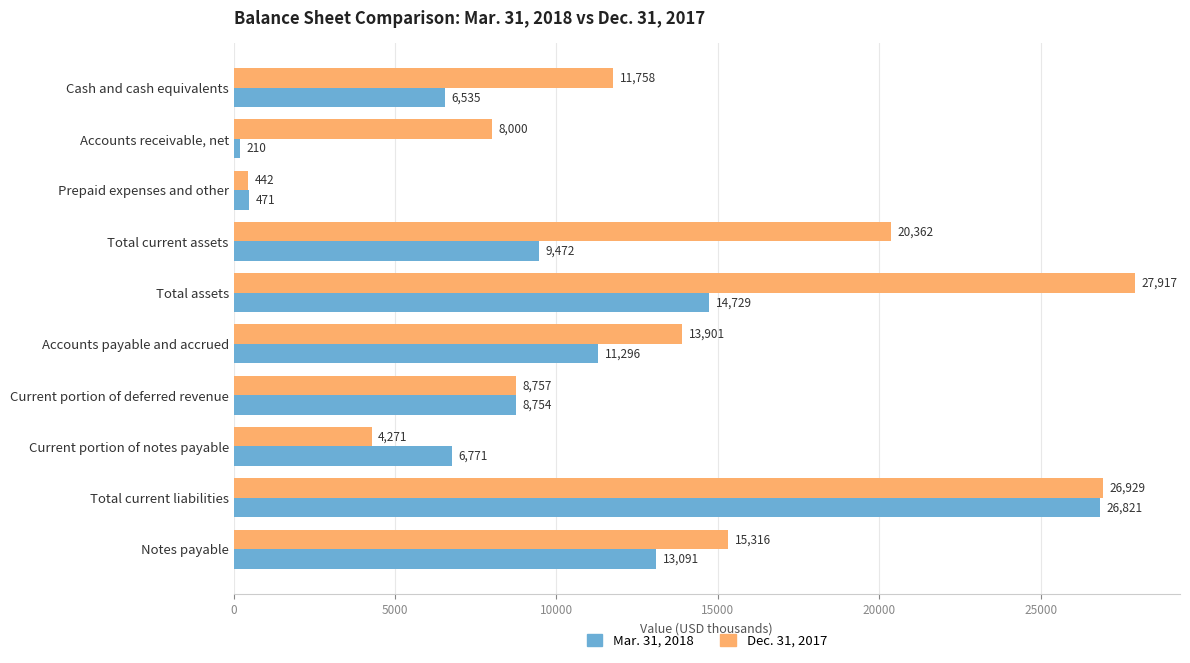

Rank the series by their average value, from highest to lowest.

Dec. 31, 2017, Mar. 31, 2018